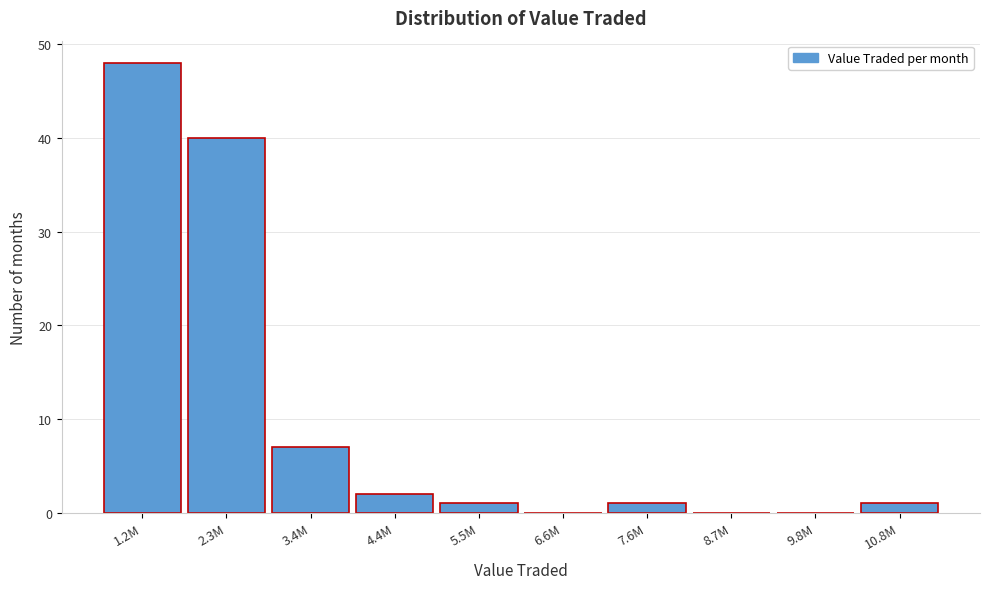

Reading left to right, list all the values displayed in this chart.

1.2M=48	2.3M=40	3.4M=7	4.4M=2	5.5M=1	6.6M=0	7.6M=1	8.7M=0	9.8M=0	10.8M=1